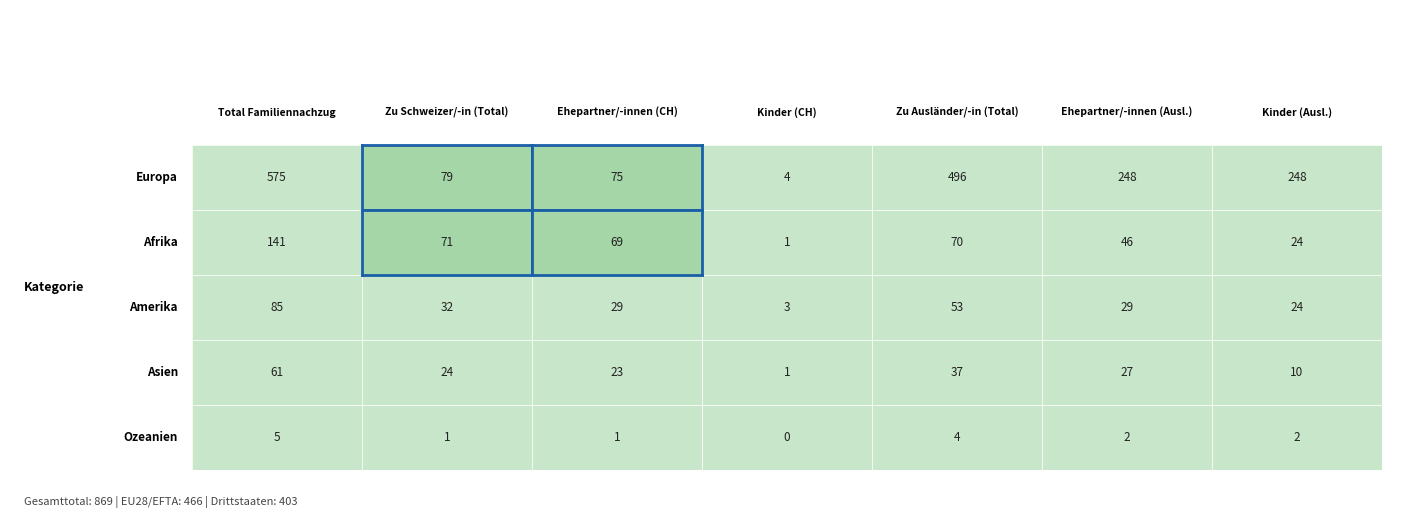

What is the average value of the Afrika series?

60